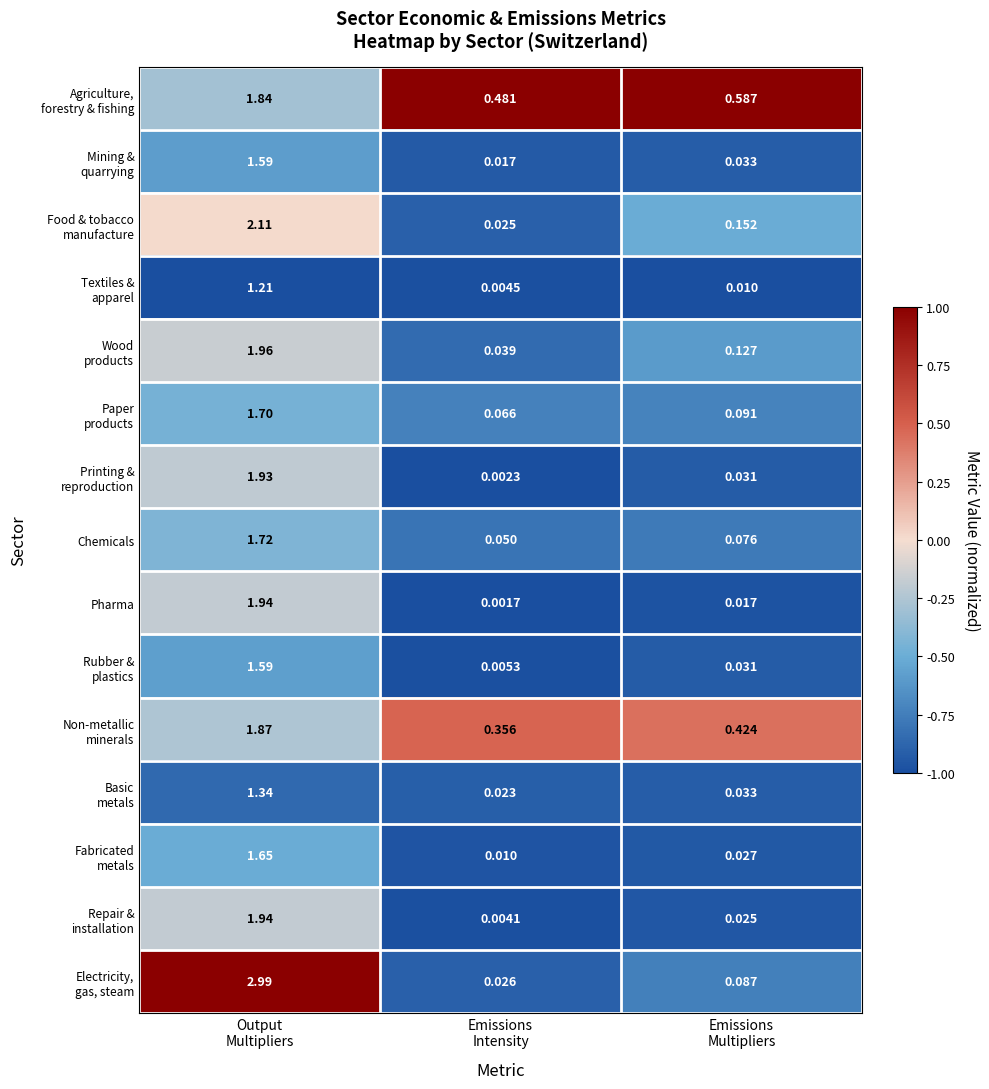

How many categories are shown in the chart?

3